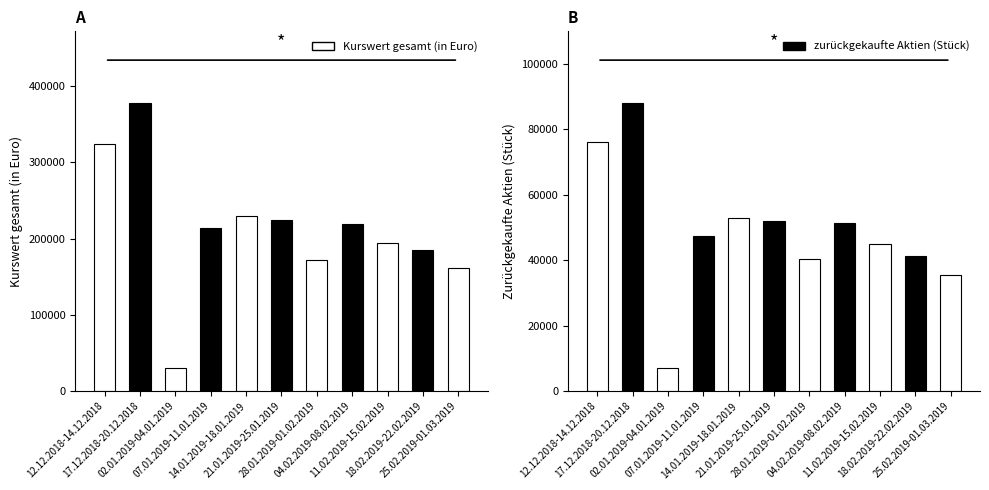

What are all the series names shown in the legend?

Kurswert gesamt (in Euro), zurückgekaufte Aktien (Stück)